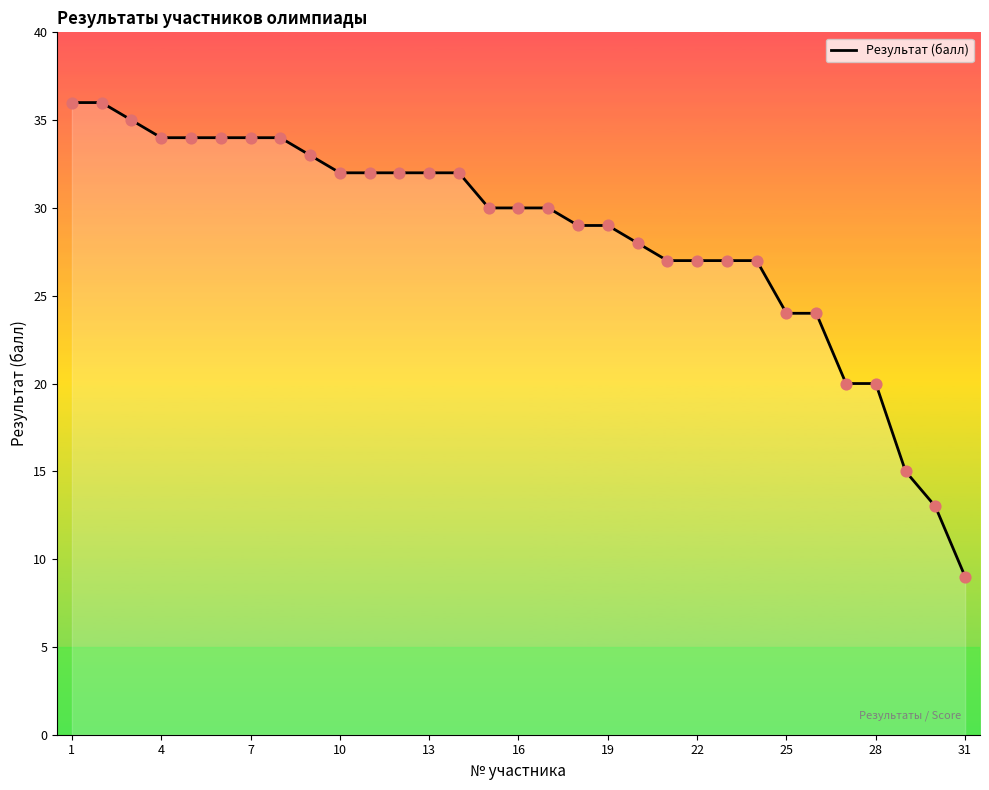

What is the maximum value shown in the chart?

36